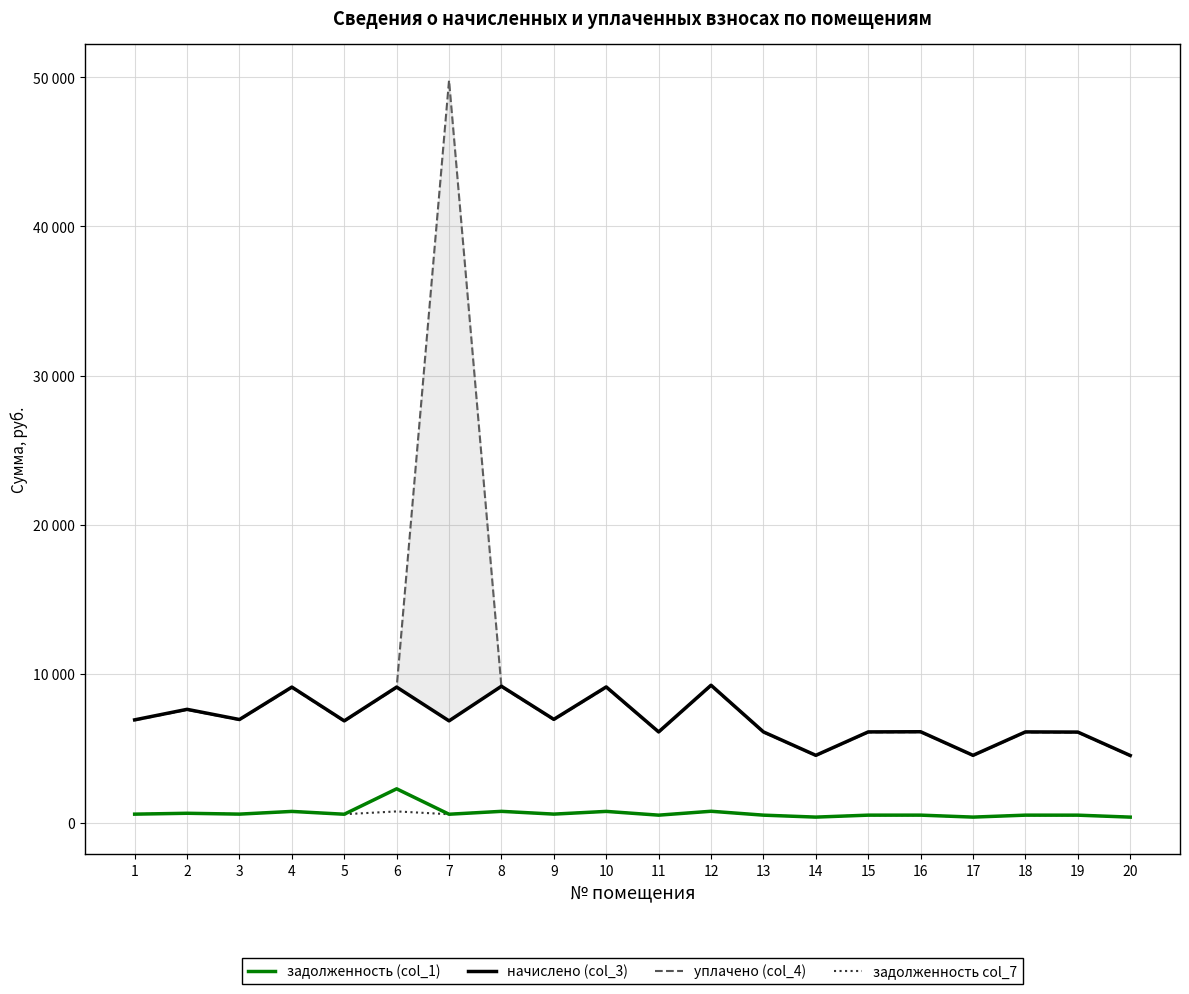

At how many categories does at least one series exceed 29819?

1